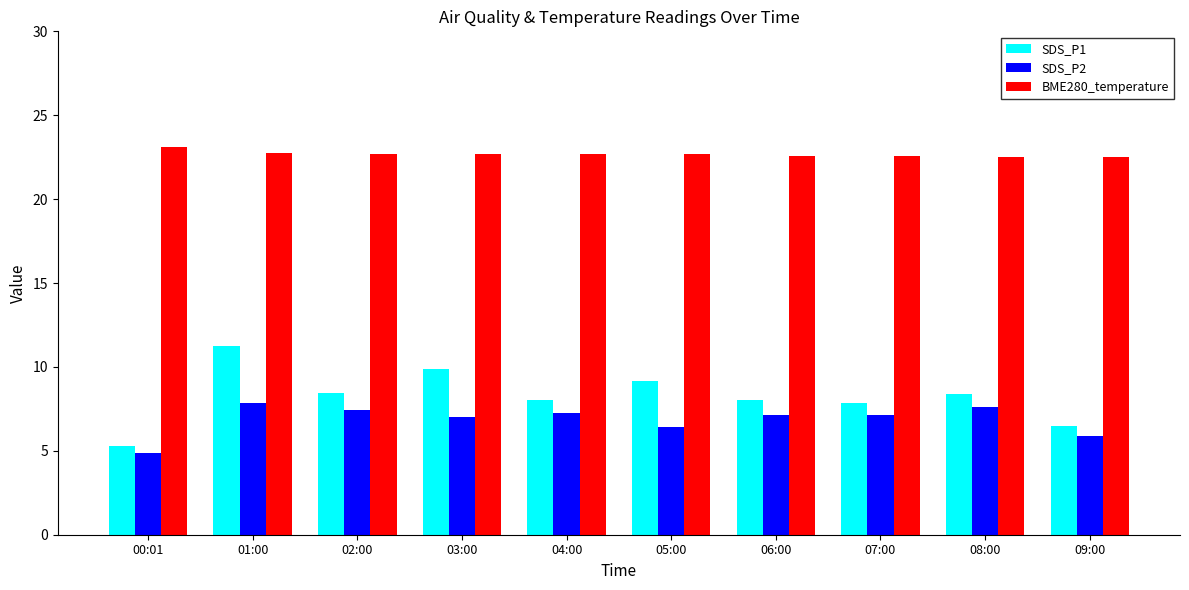

Are the bars horizontal?

No